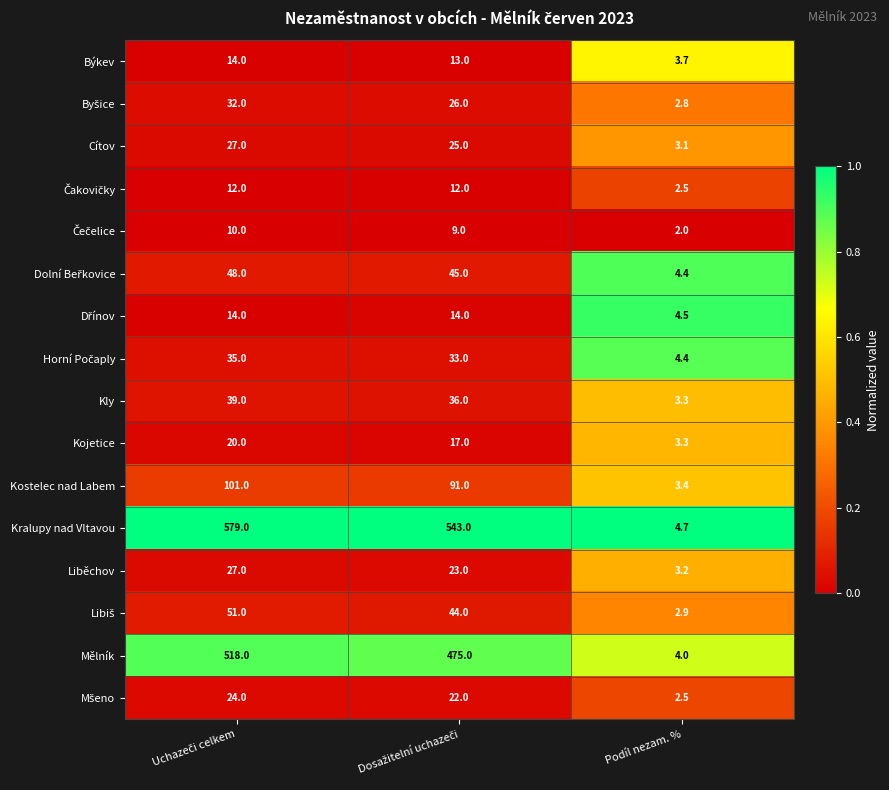

Which series has the largest range (max minus min)?

Kralupy nad Vltavou